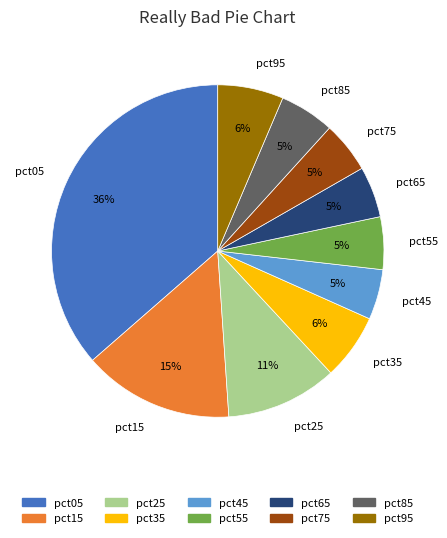

Is there any slice that represents more than half of the pie?

No